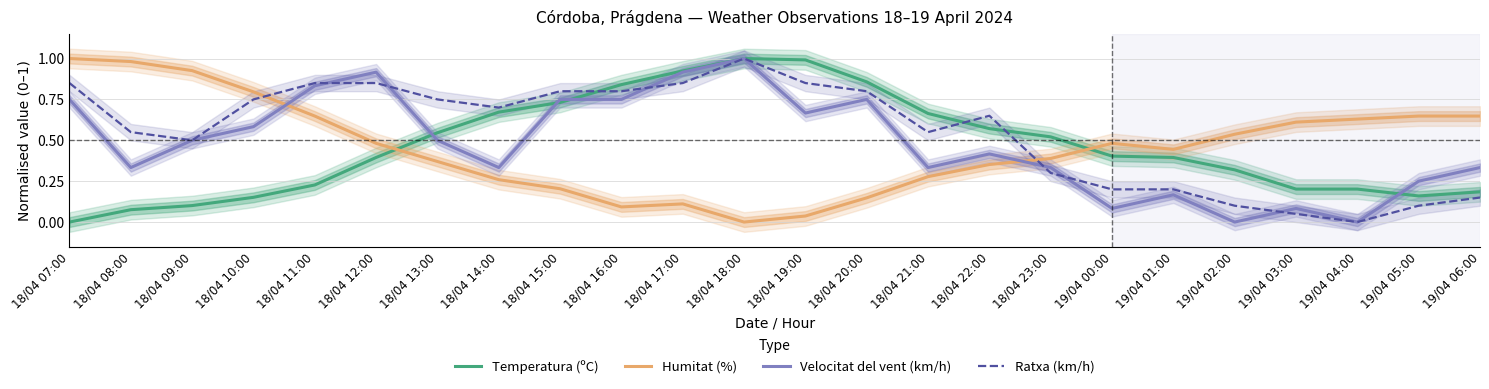

What position from the left is 18/04 13:00?

7